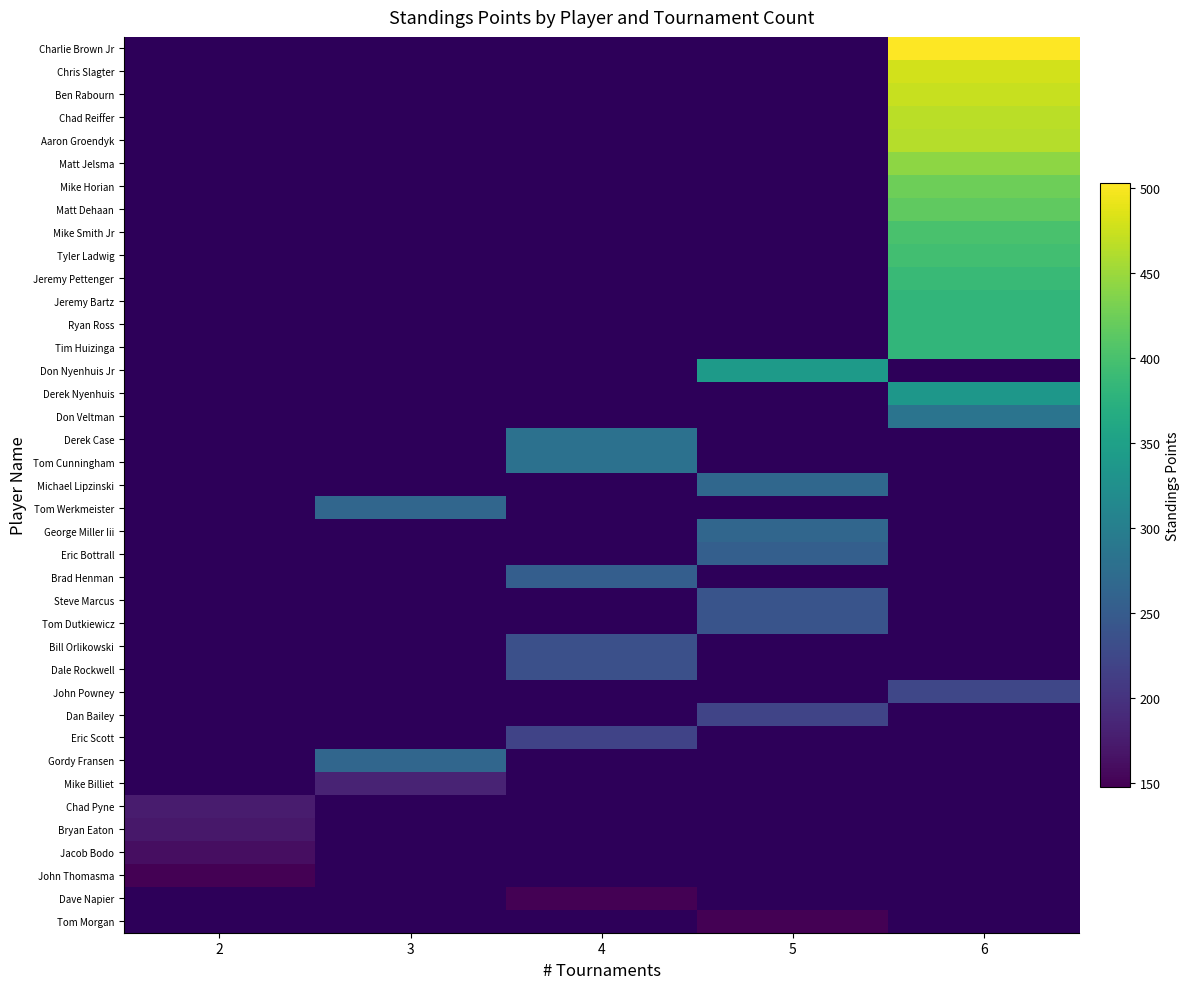

Which category has the lowest value across all series?

5